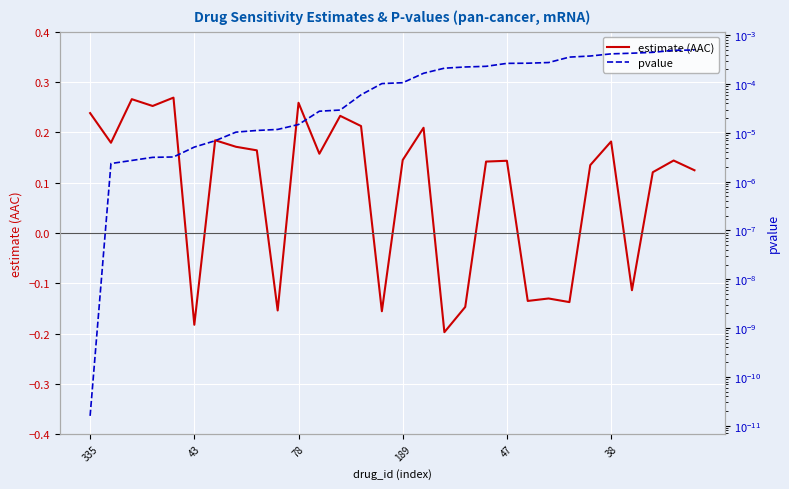

At which label does estimate (AAC) first exceed 0?

335